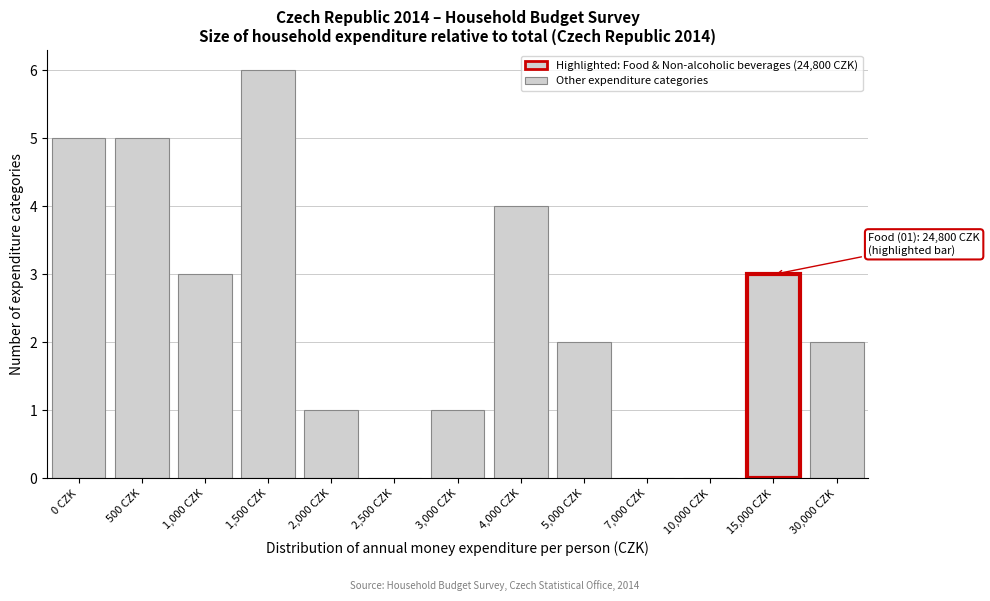

Reading left to right, extract all data points from this chart.

0 CZK=5	500 CZK=5	1,000 CZK=3	1,500 CZK=6	2,000 CZK=1	2,500 CZK=0	3,000 CZK=1	4,000 CZK=4	5,000 CZK=2	7,000 CZK=0	10,000 CZK=0	15,000 CZK=3	30,000 CZK=2